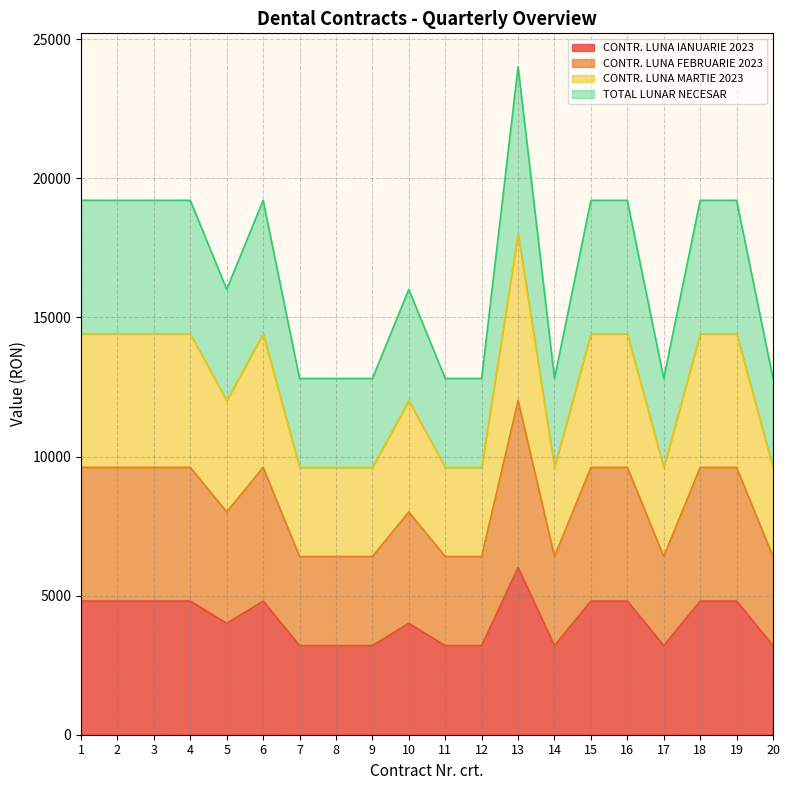

True or false: CONTR. LUNA FEBRUARIE 2023 and CONTR. LUNA IANUARIE 2023 cross at least once.

False